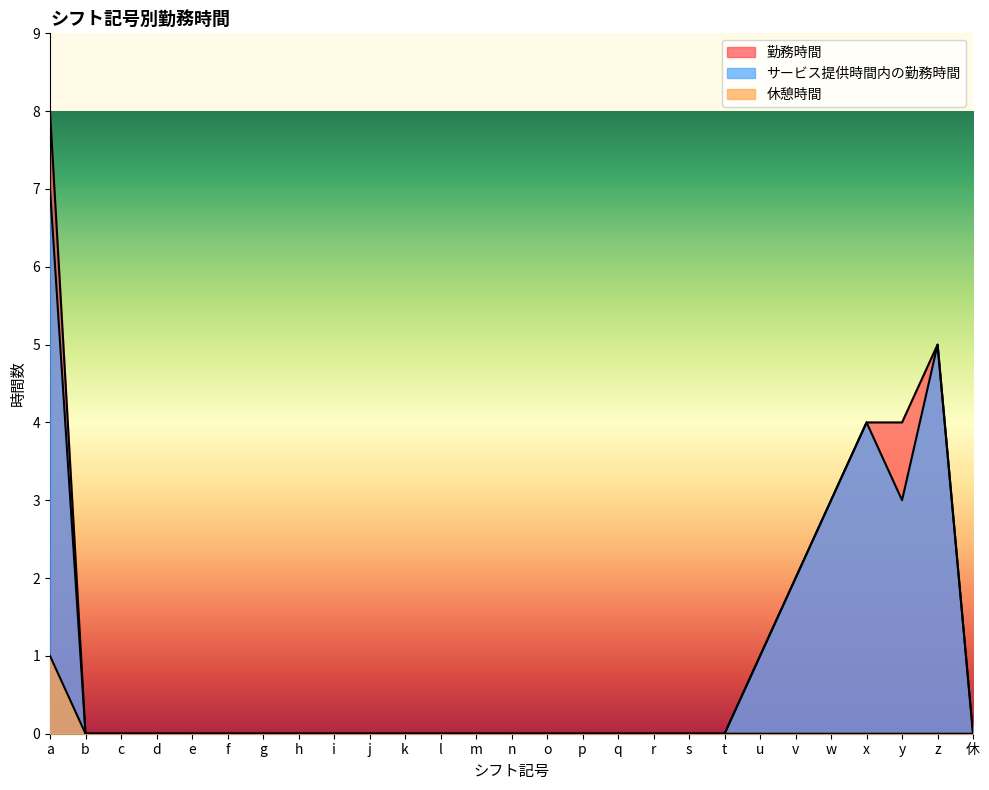

What is the difference between the highest and lowest values at a?

7